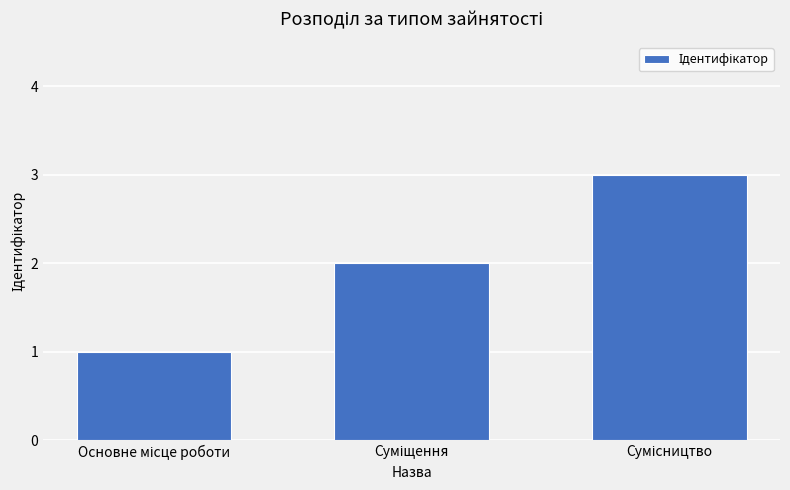

What is the greatest value displayed?

3